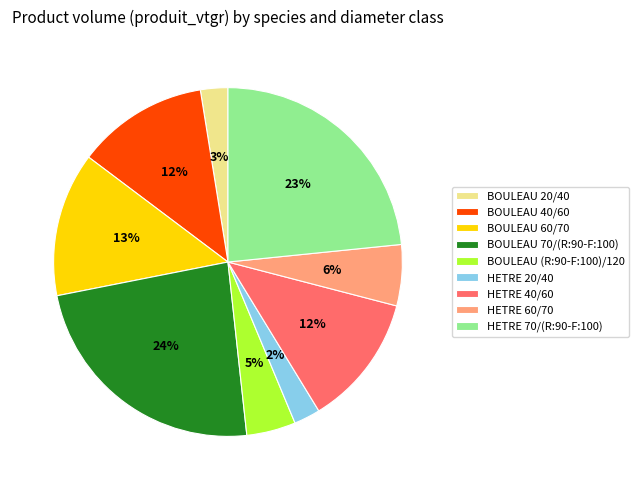

How many segments does this pie chart have?

9